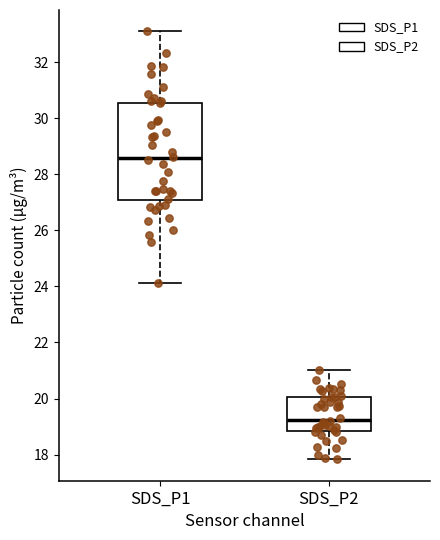

Reading left to right, read every box against the y-axis: the position of its median line, the range the box covers, and the ends of its whiskers. The values are not printed on the chart, so give them approximately, as read against the axis.

SDS_P1: median 28.6, box 27.0 to 30.6, whiskers 24.2 to 33.2
SDS_P2: median 19.2, box 18.8 to 20.0, whiskers 17.8 to 21.0